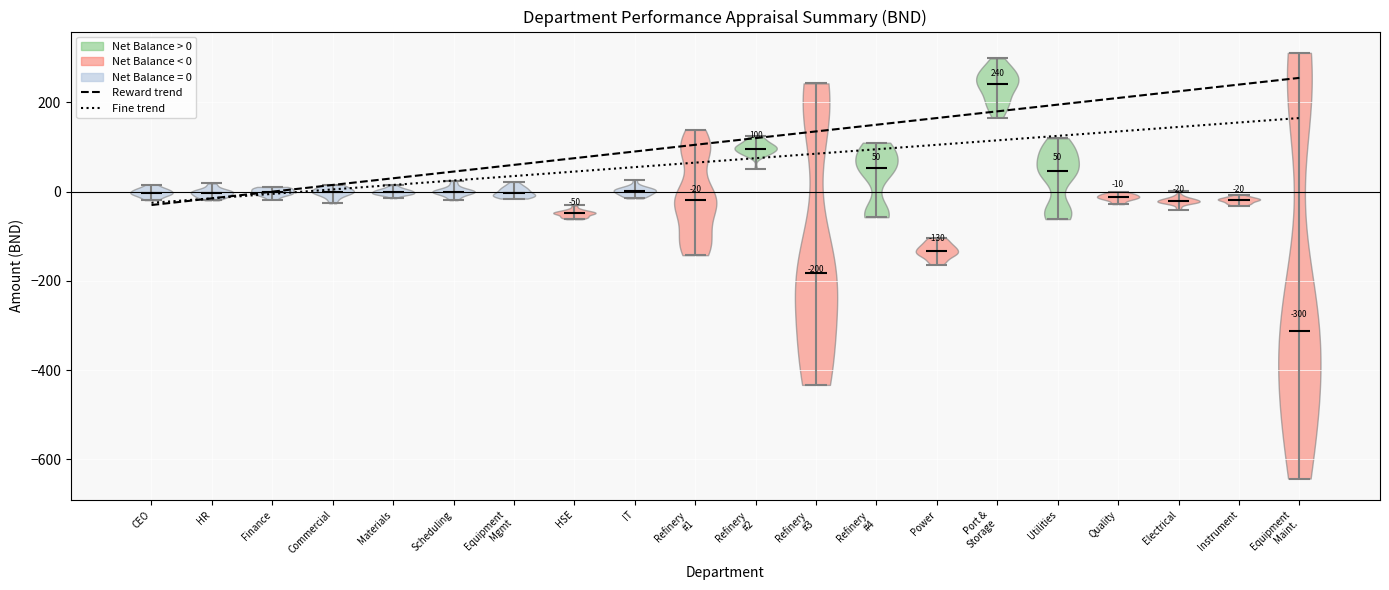

Which violin has the highest median line?

Port & Storage